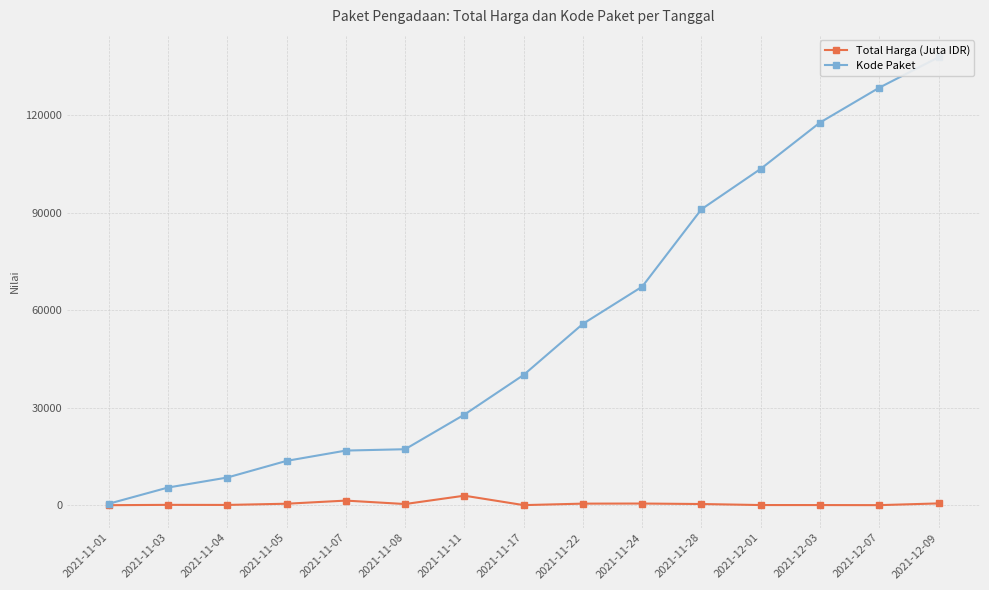

What is the minimum value for Total Harga (Juta IDR)?

12.8